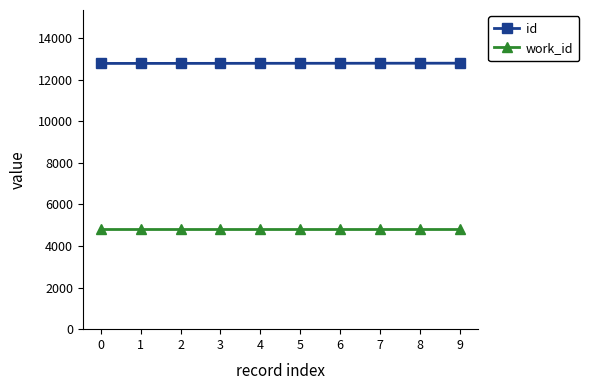

Does the chart display data point markers on the line(s)?

Yes